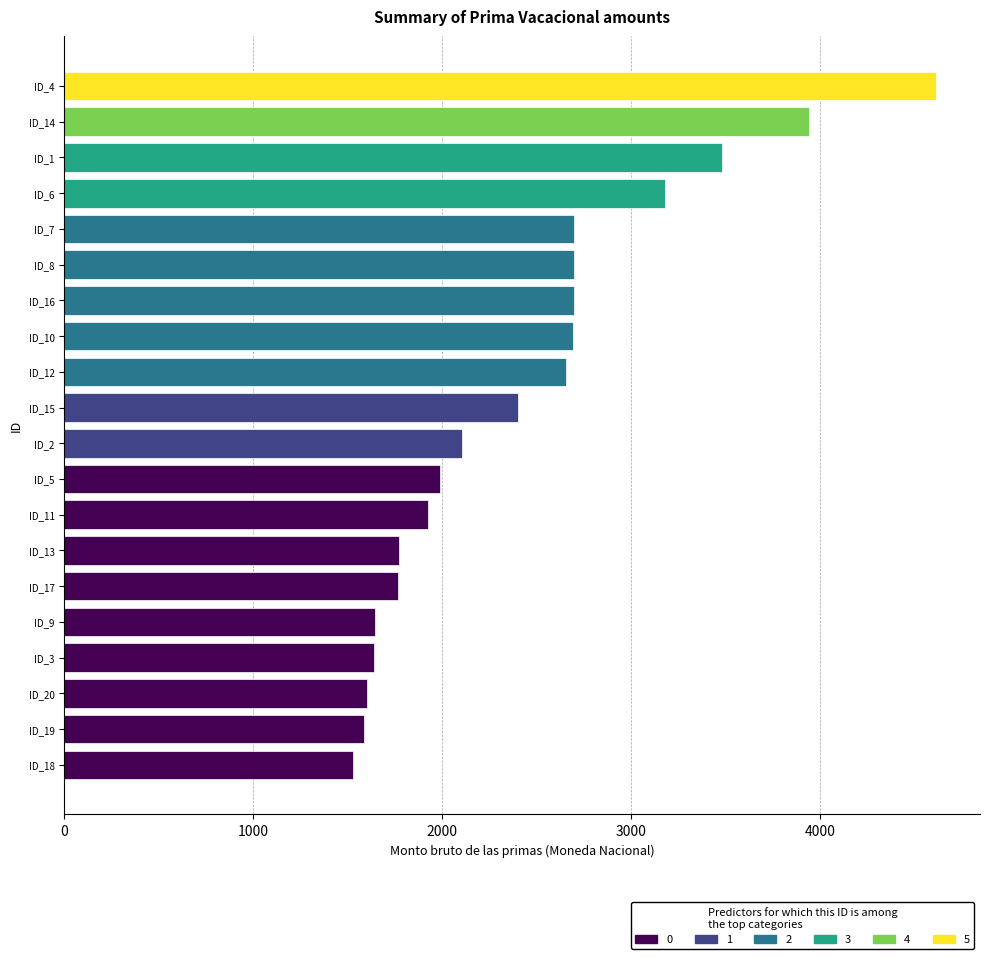

The value at ID_11 is 1923.0. True or false?

True